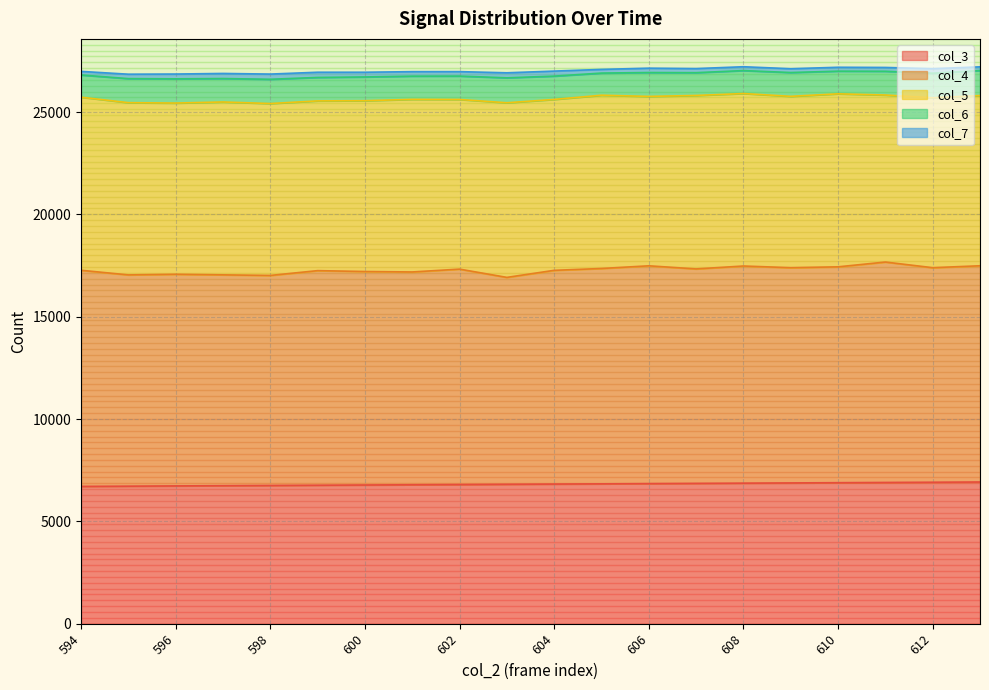

What is the smallest value displayed?

177